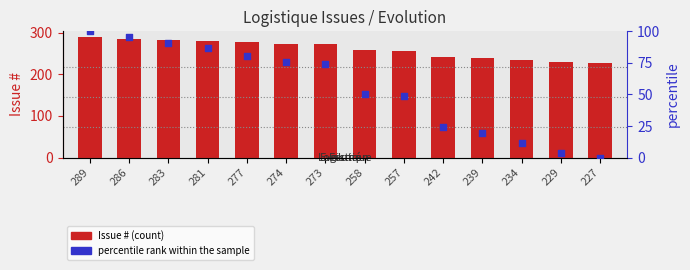

At how many categories does at least one series exceed 255?

9